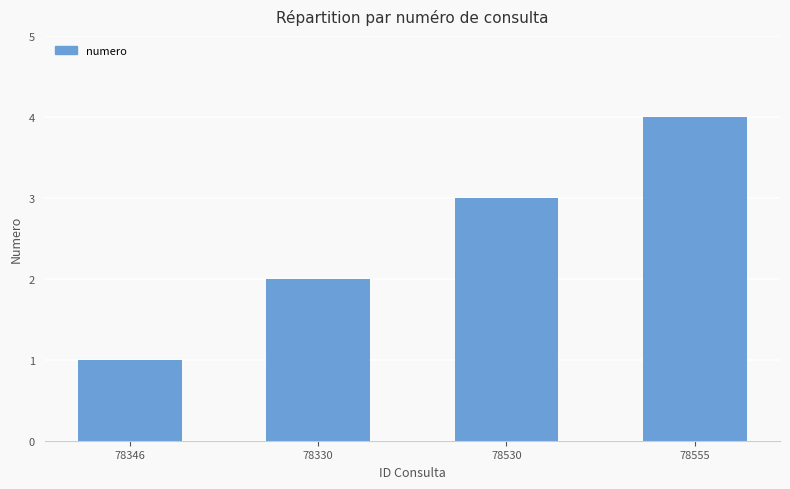

Are the bars grouped side by side (vs. stacked)?

No